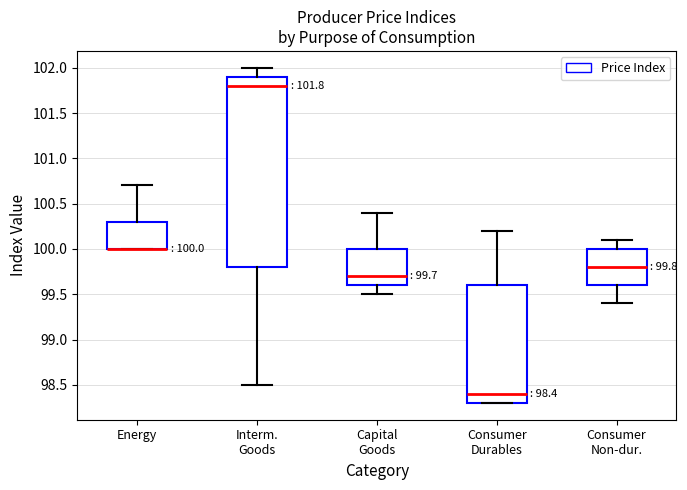

Comparing the boxes themselves (not the whiskers), which one is the tallest?

Interm. Goods